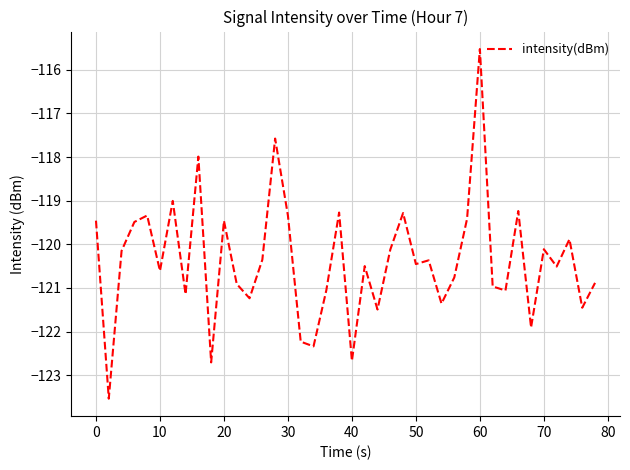

What is the difference between the second highest and second lowest values?

5.1